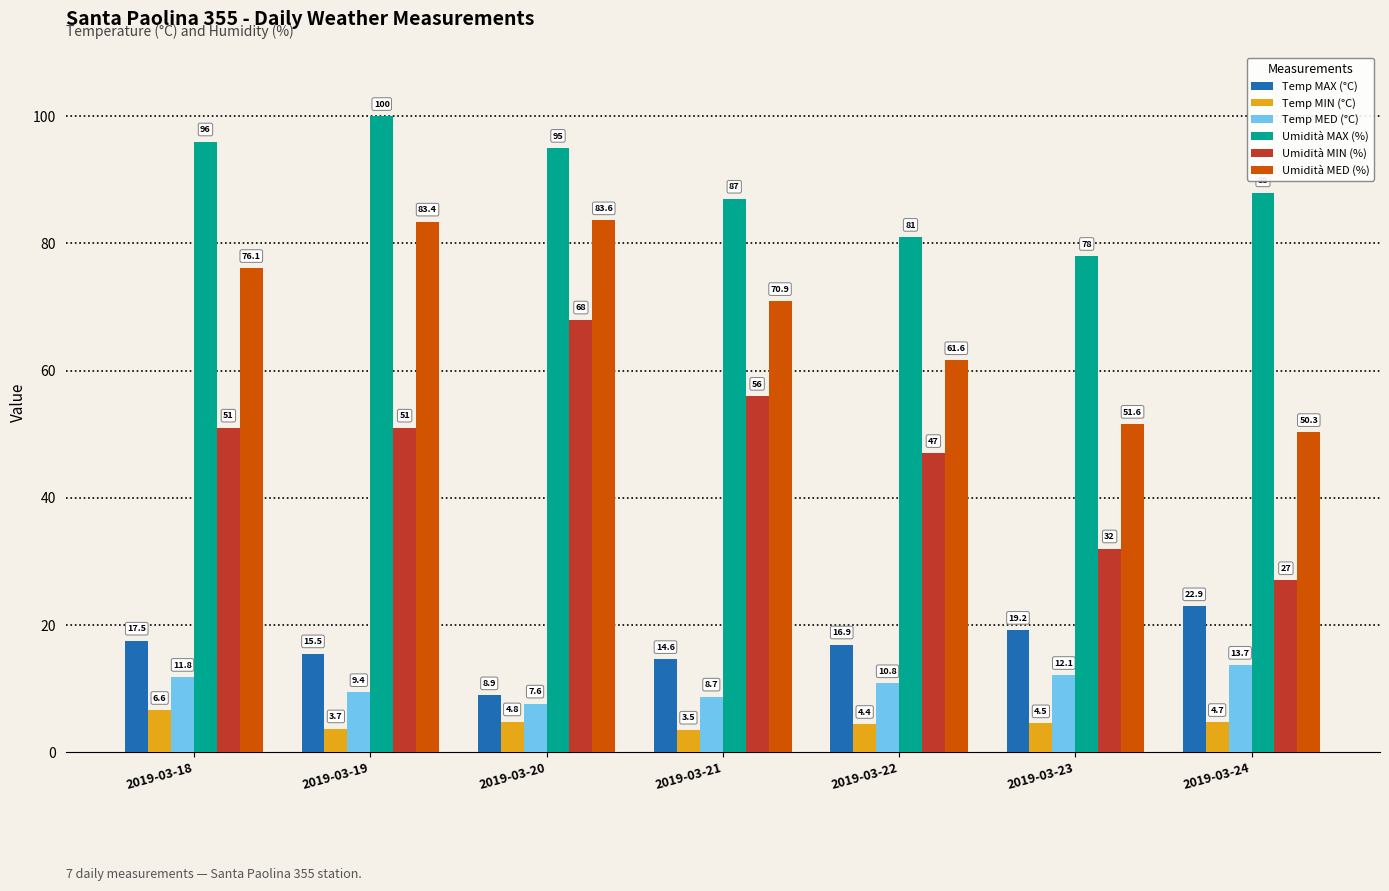

What is the value of the Temp MAX (°C) bar at the 7th from the left?

22.9